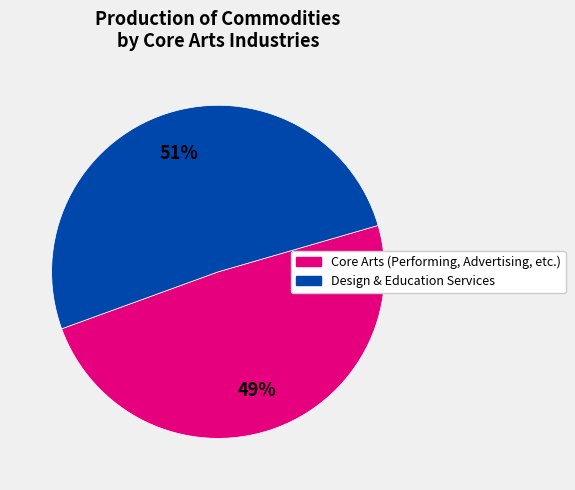

To the nearest percent, what is the difference between the largest and smallest slice percentages?

2%